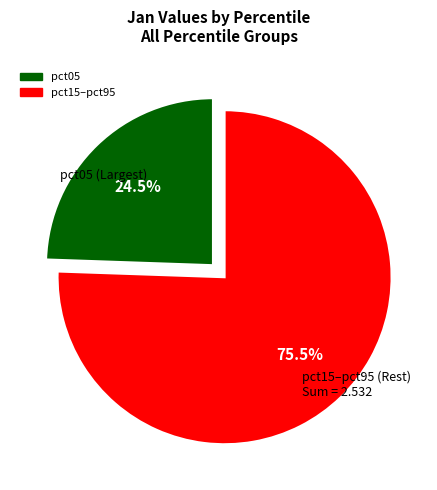

To the nearest percent, what is the difference between the largest and smallest slice percentages?

51%